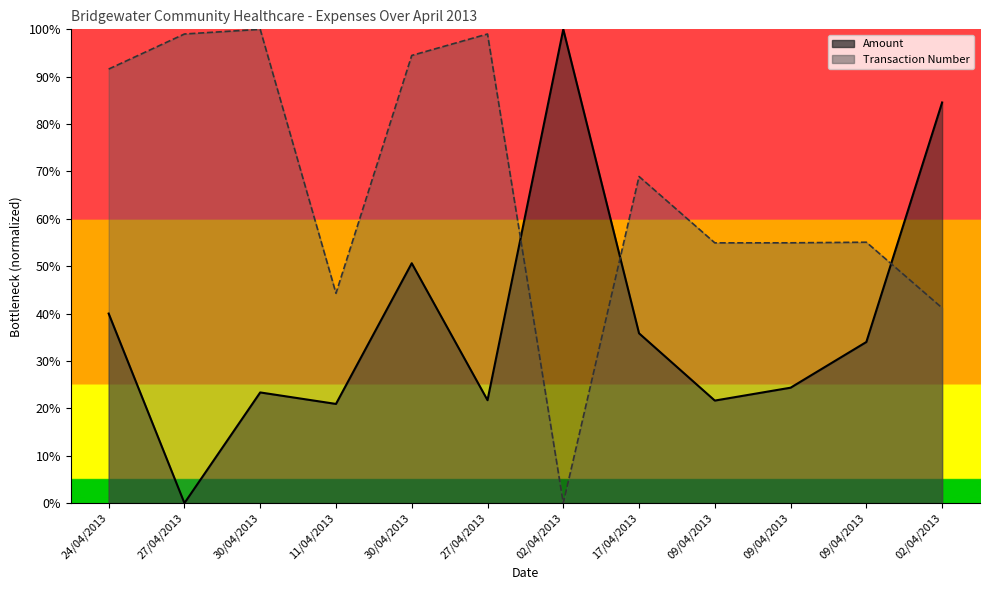

Between 17/04/2013 and 09/04/2013, which is larger?

17/04/2013